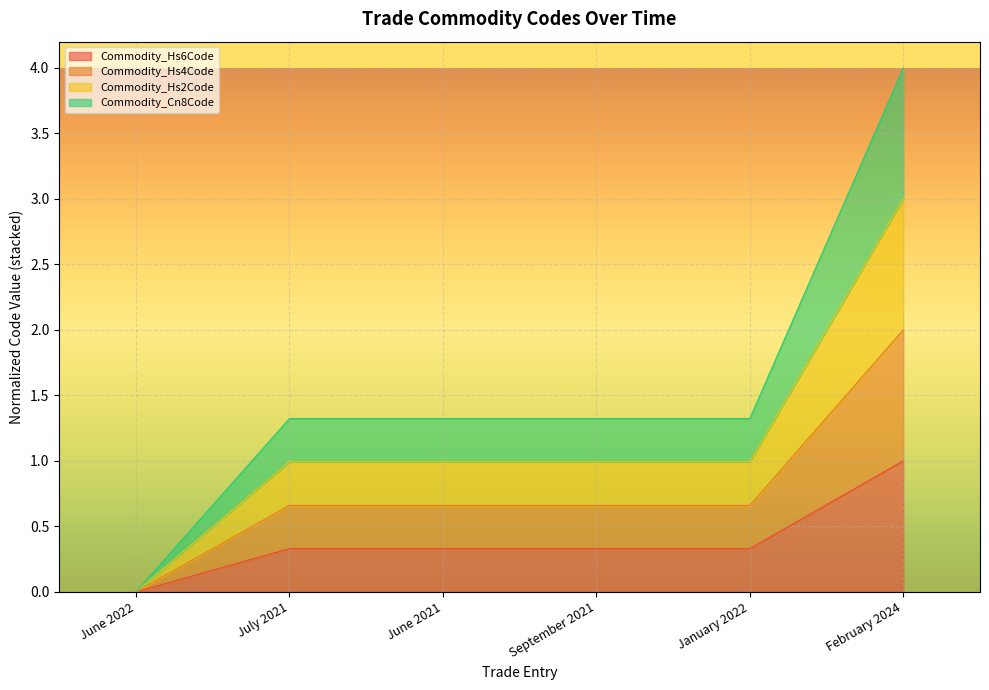

Rank the series at June 2021 from highest to lowest value.

Commodity_Cn8Code, Commodity_Hs2Code, Commodity_Hs4Code, Commodity_Hs6Code